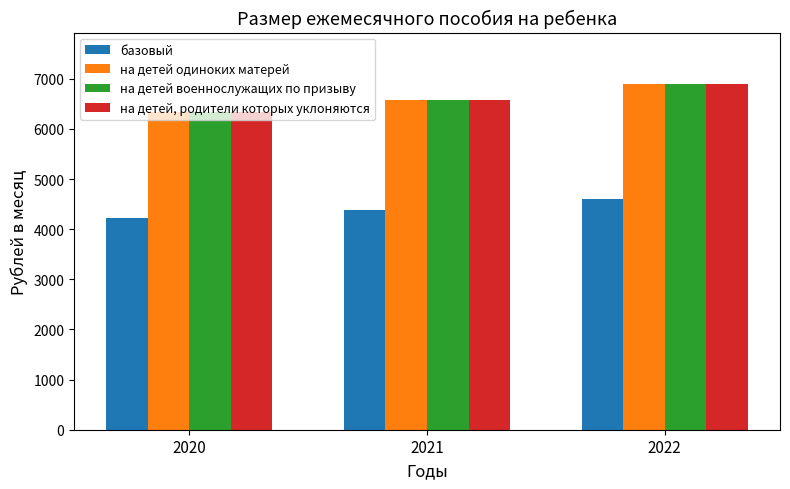

List the labels in order of на детей одиноких матерей value, smallest first.

2020, 2021, 2022